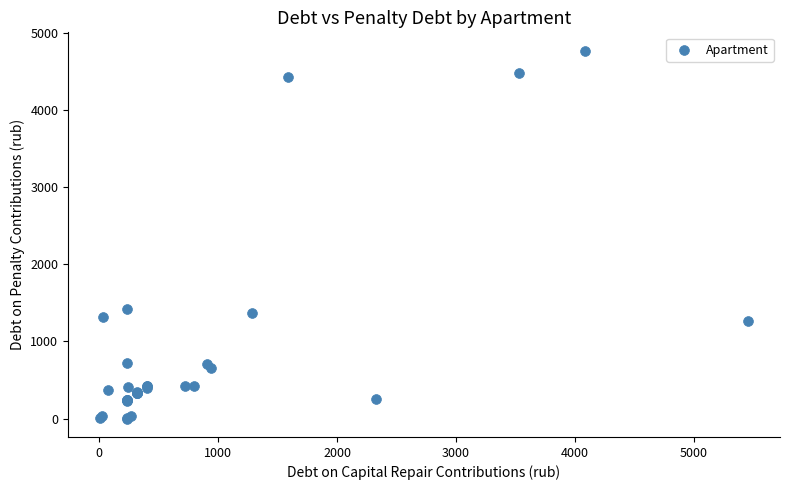

What Y value in the scatter plot is closest to 2385?

1426.8